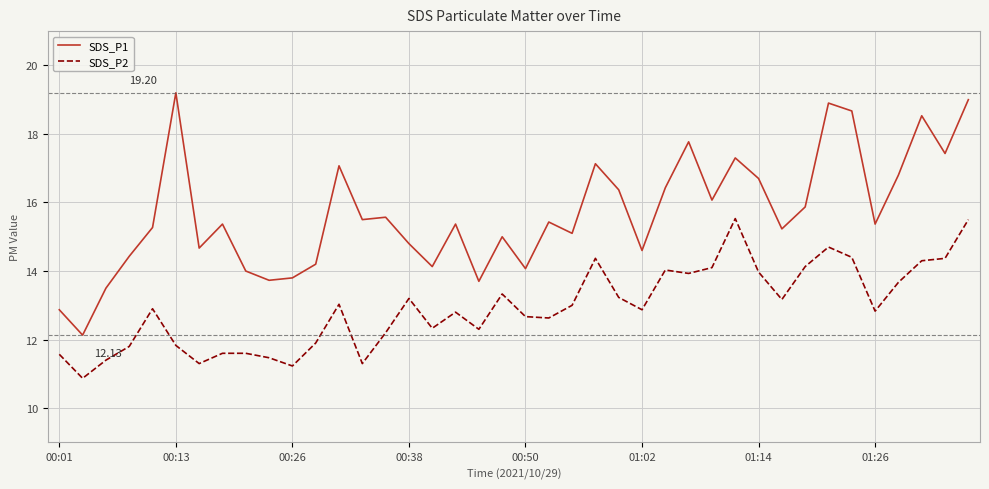

Count the number of categories in the chart.

40